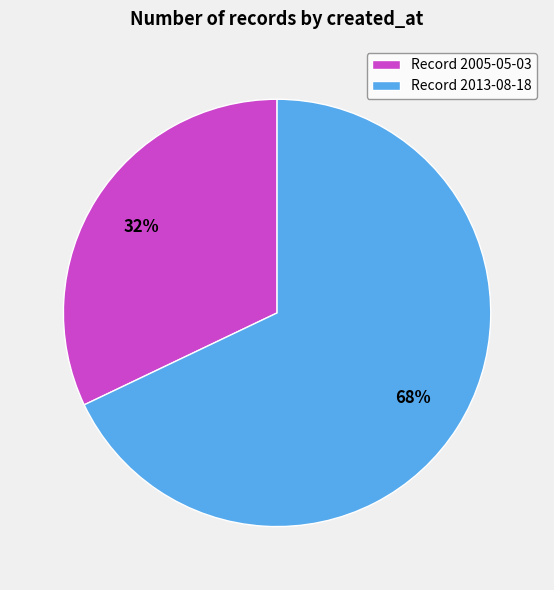

To the nearest percent, what is the difference between the largest and smallest slice percentages?

36%